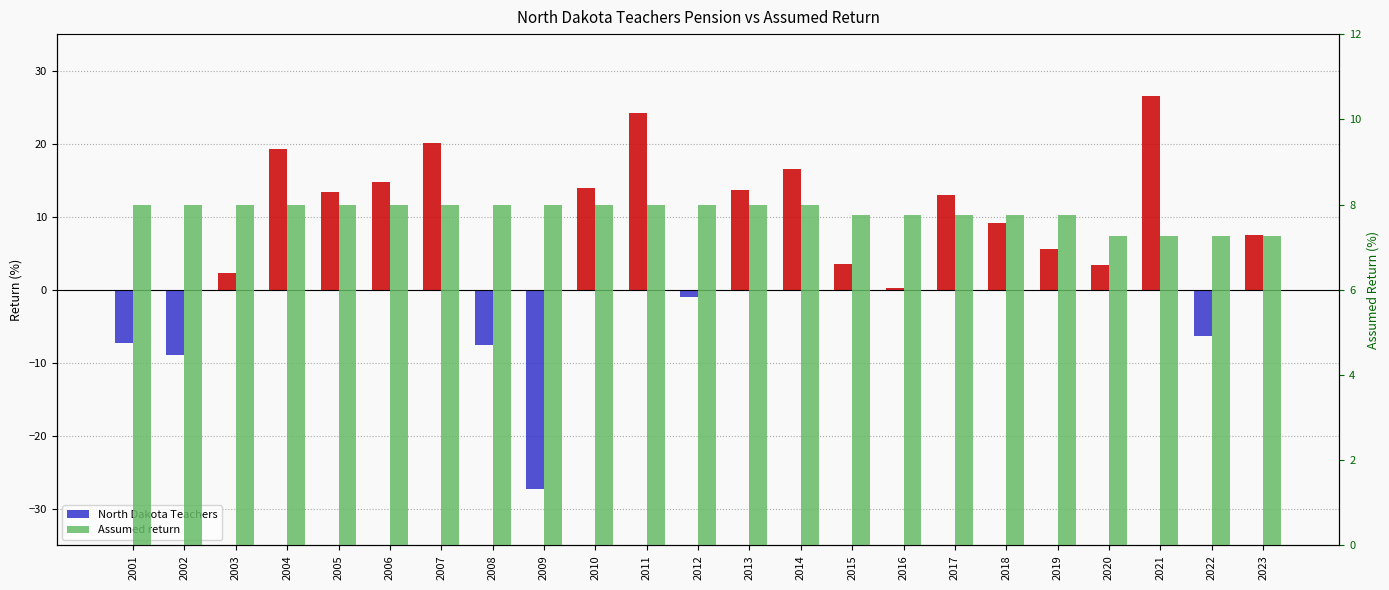

How many bars are there in total?

46